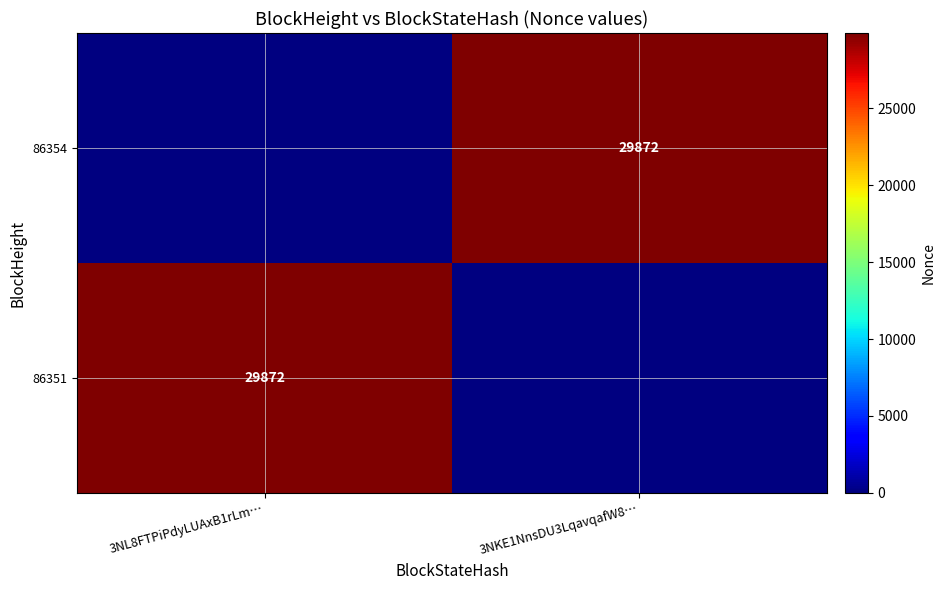

How many distinct data groups are displayed?

2